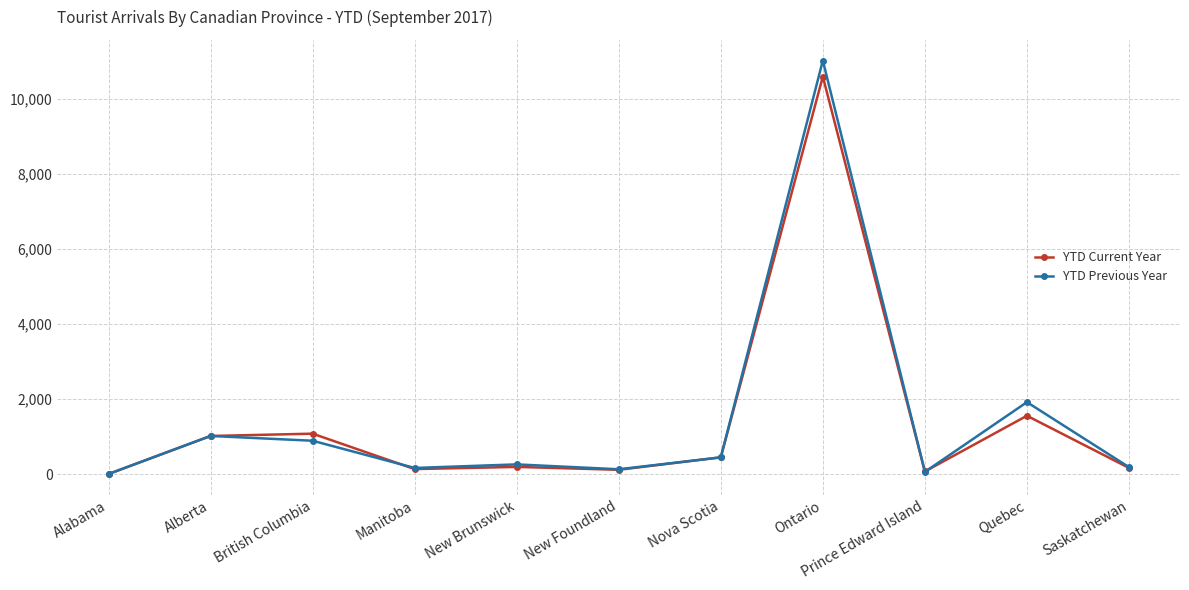

What is the total value across all series at Alberta?

2031